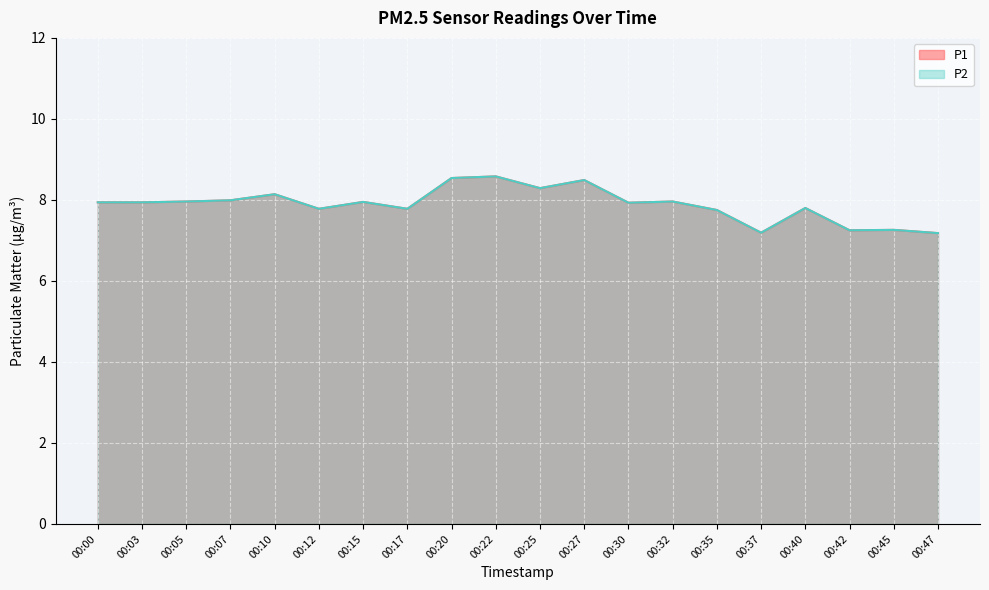

At which label does P1 reach its minimum?

00:47